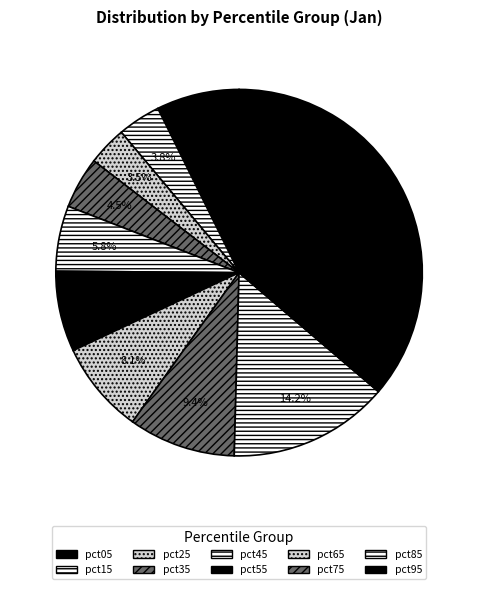

What is the largest slice in the pie chart?

pct95